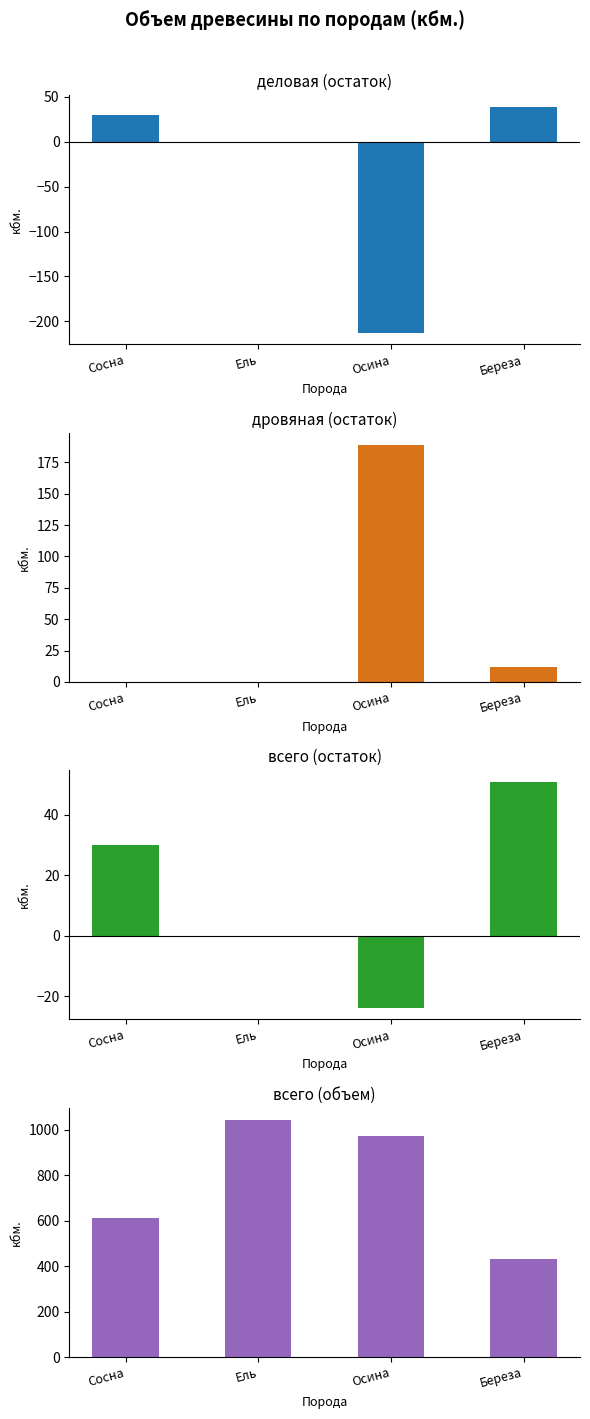

Rank the series at Осина from lowest to highest value.

деловая (остаток), всего (остаток), дровяная (остаток), всего (объем)